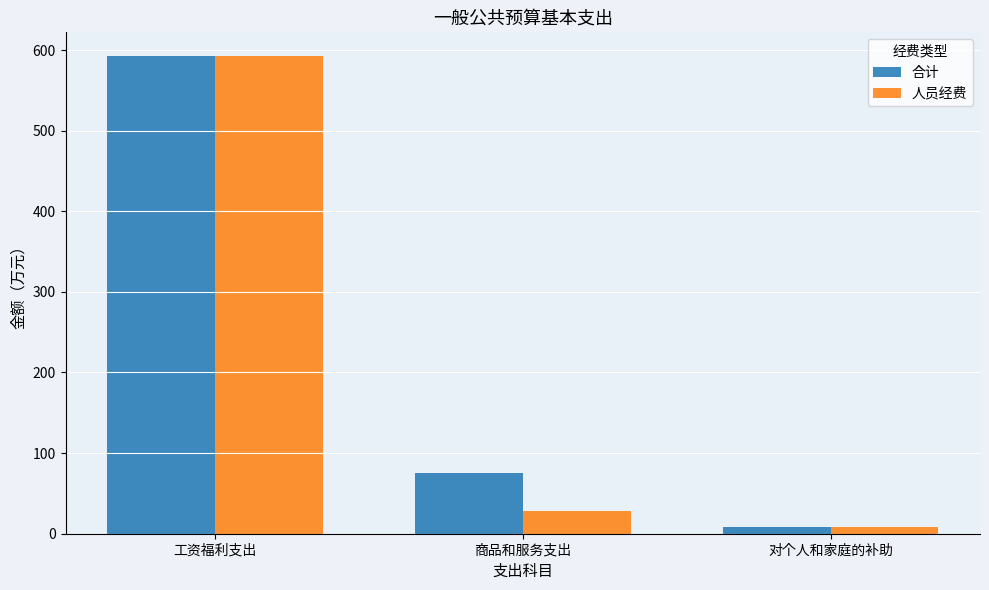

The 人员经费 series shows 1025.4 at 工资福利支出. True or false?

False